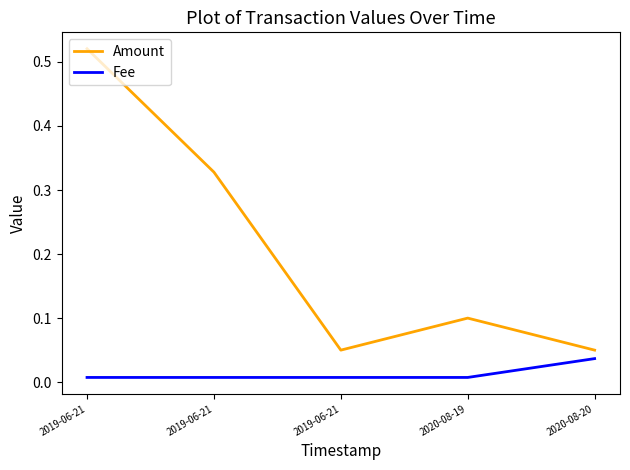

Rank the categories by Fee value from lowest to highest.

2019-06-21, 2019-06-21, 2019-06-21, 2020-08-19, 2020-08-20